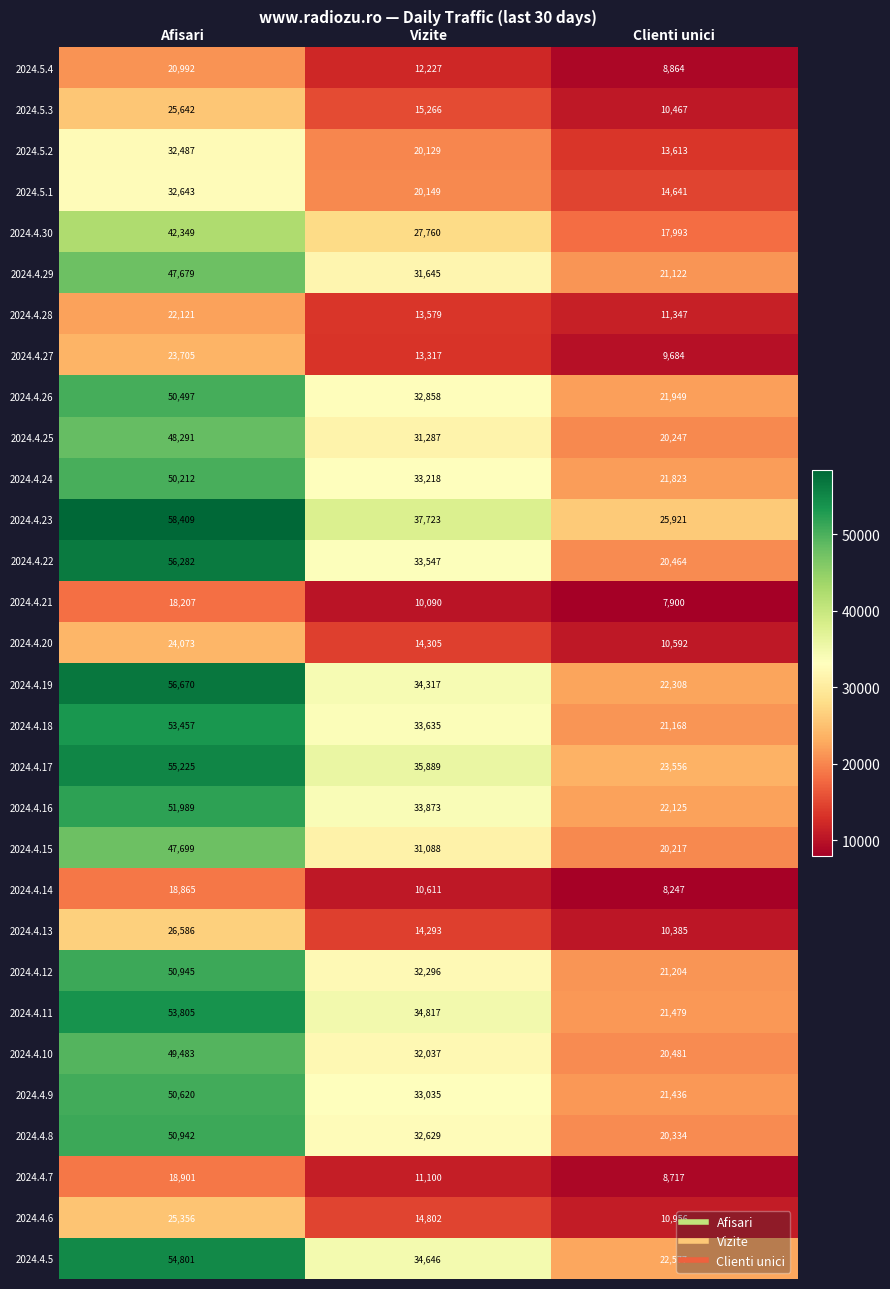

At which category is the sum across all series the highest?

Afisari